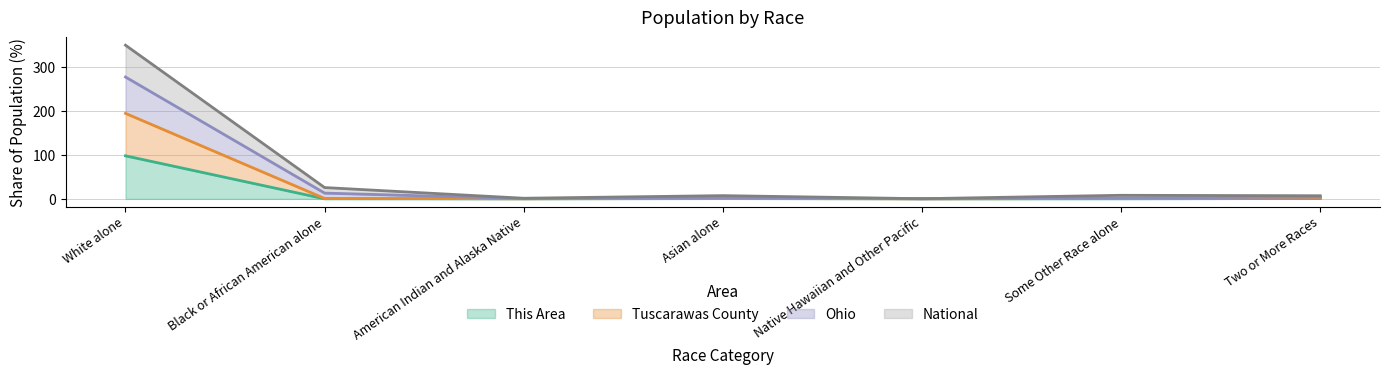

What is the label of the 6th point from the right?

Black or African American alone